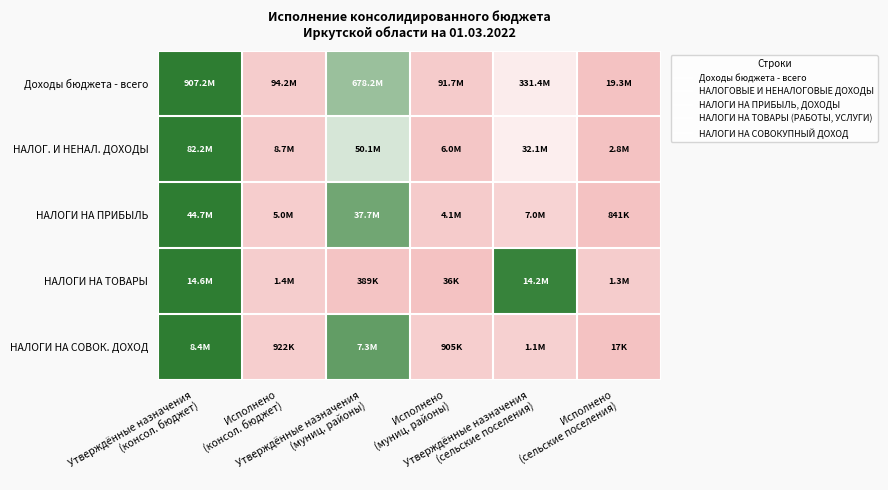

List the series in order of their overall mean, highest first.

Доходы бюджета - всего, НАЛОГИ НА СОВОК. ДОХОД, НАЛОГИ НА ТОВАРЫ, НАЛОГИ НА ПРИБЫЛЬ, НАЛОГ. И НЕНАЛ. ДОХОДЫ